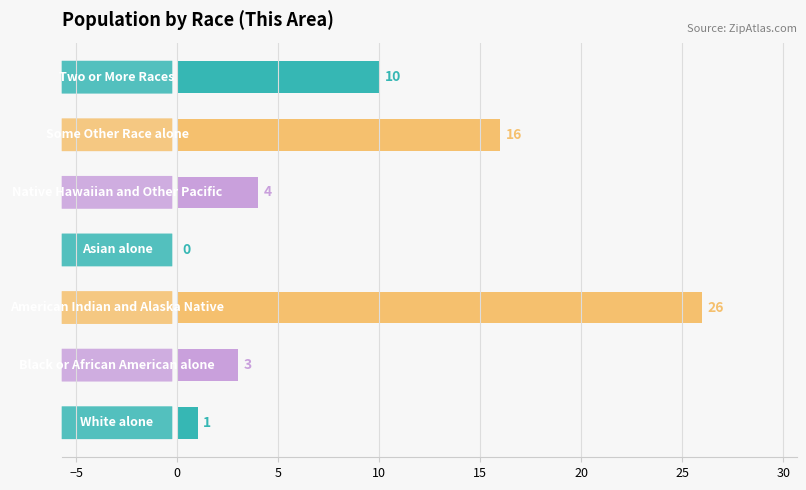

Are the bars horizontal?

Yes